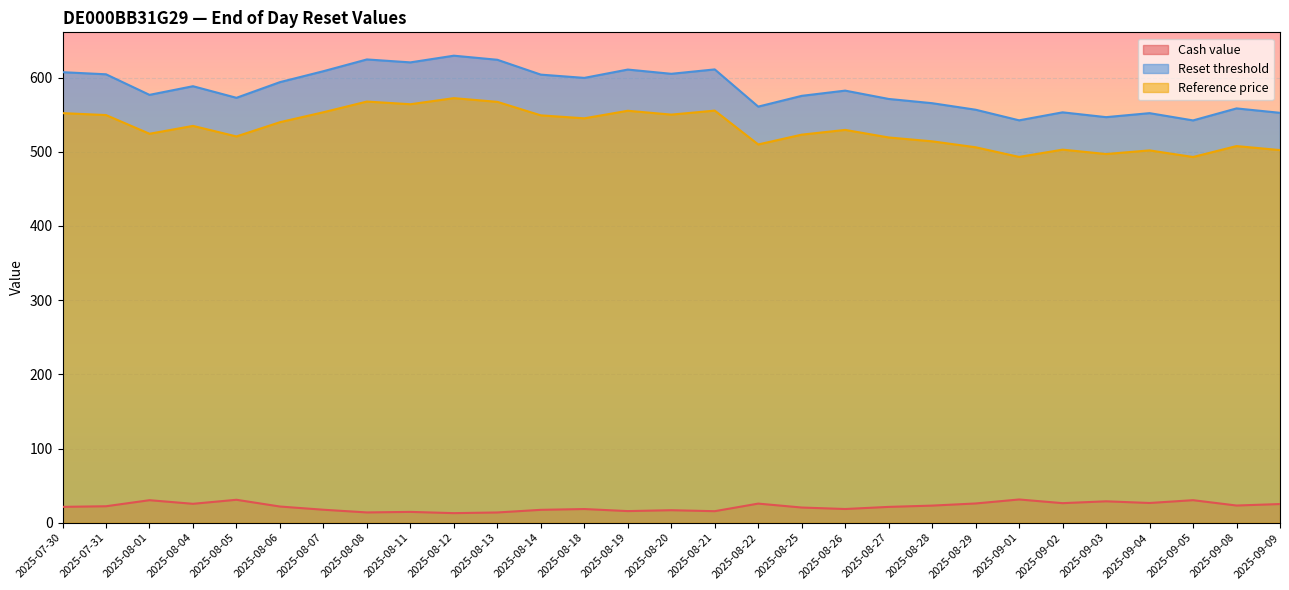

At which category is the sum across all series the highest?

2025-08-12